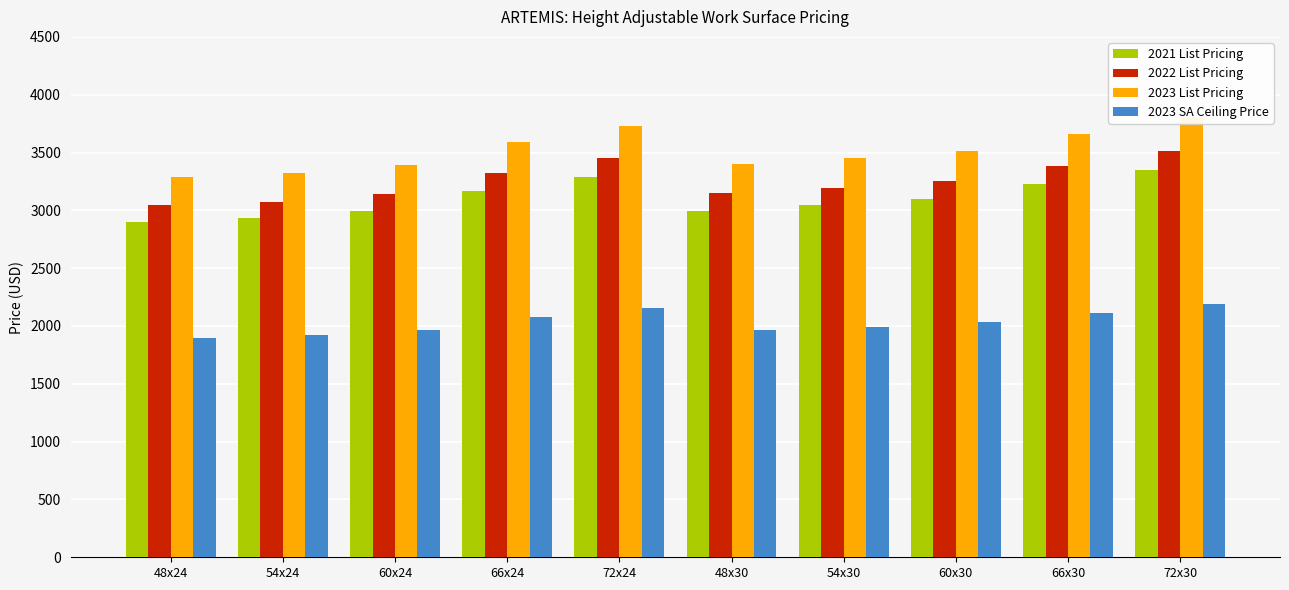

What is the label of the 8th bar from the right?

60x24